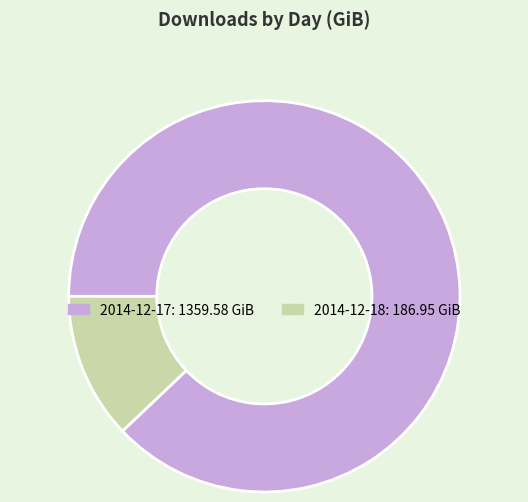

How many segments does this pie chart have?

2